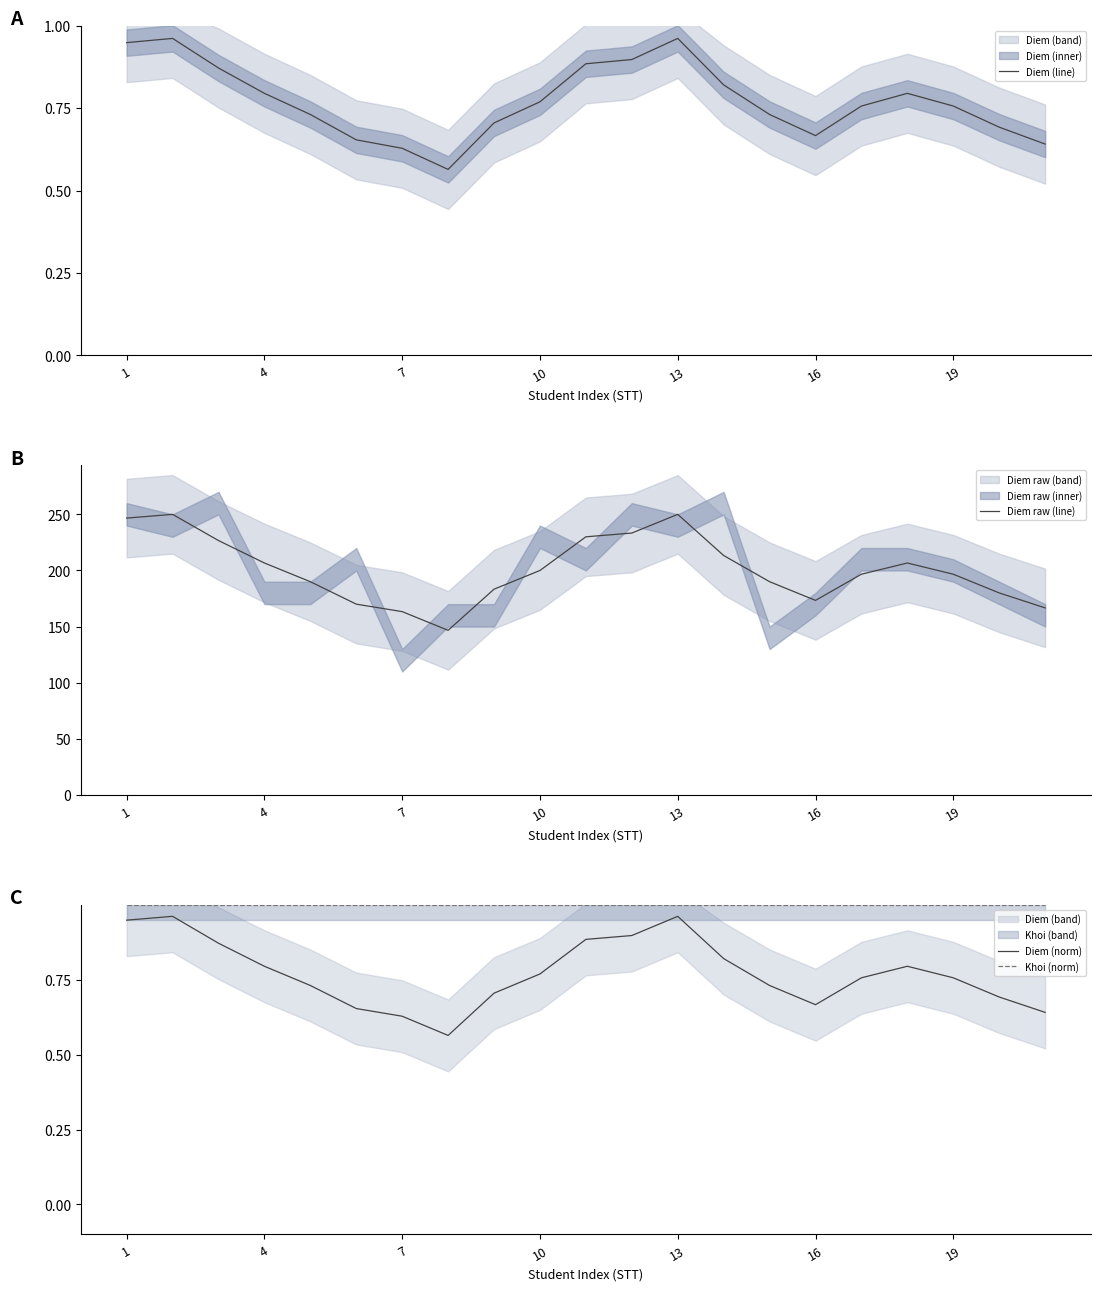

True or false: Diem (norm) and Khoi (norm) intersect in this chart.

False